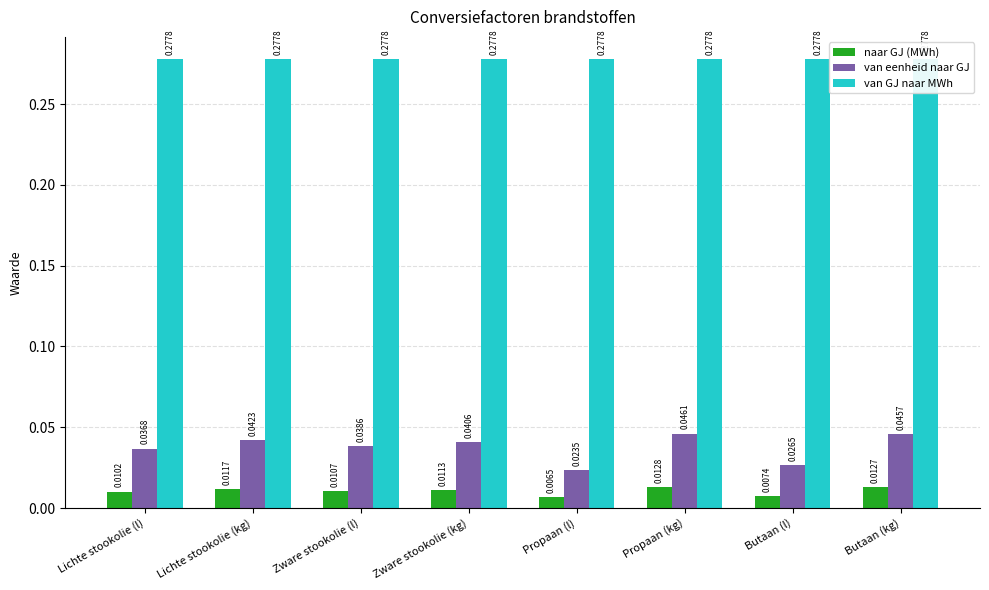

Is the value of naar GJ (MWh) at Lichte stookolie (kg) greater than the value of van eenheid naar GJ at Lichte stookolie (kg)?

No